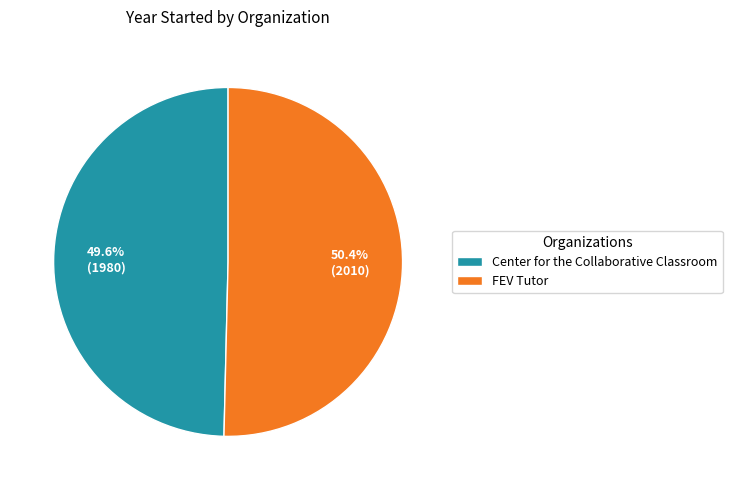

What percentage is the FEV Tutor slice, to the nearest percent?

50%